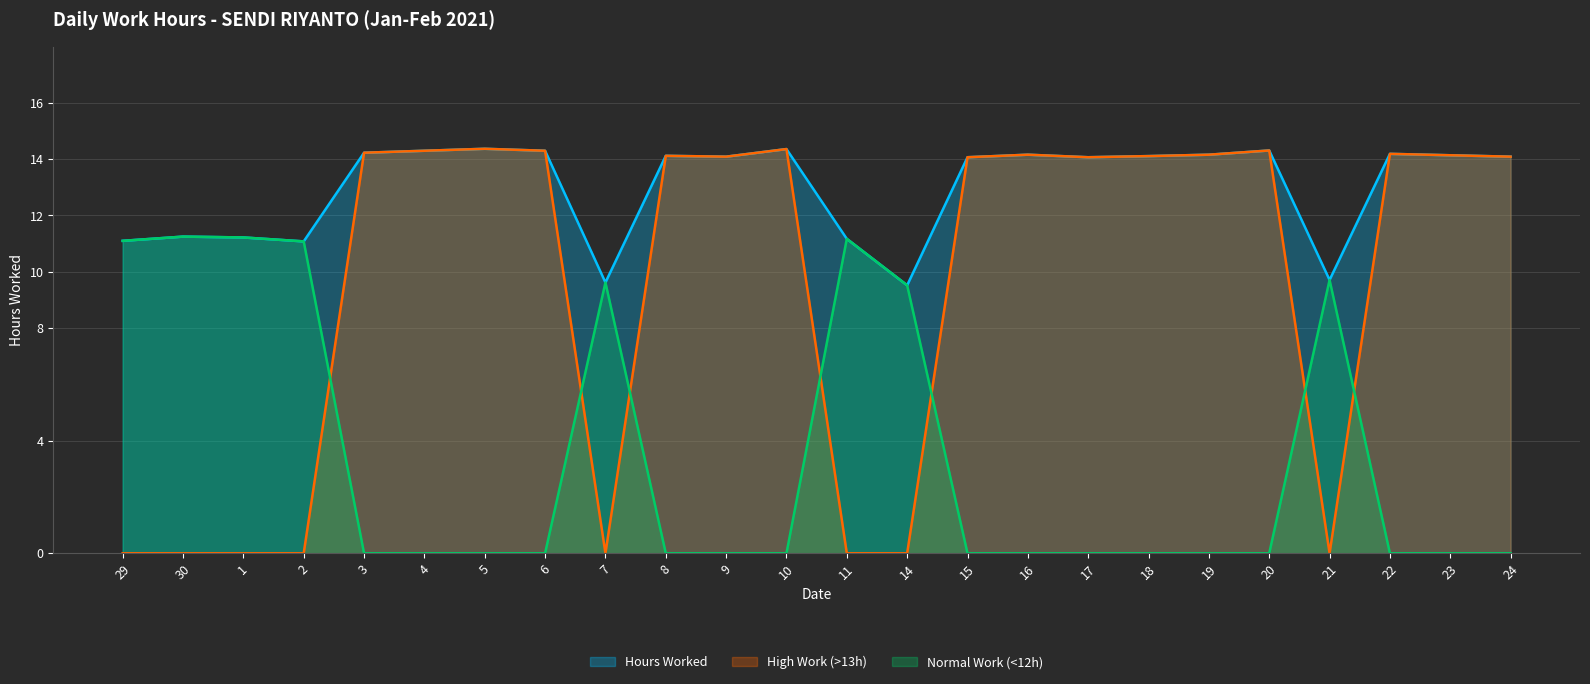

What is the lowest value of the Hours Worked series?

9.5